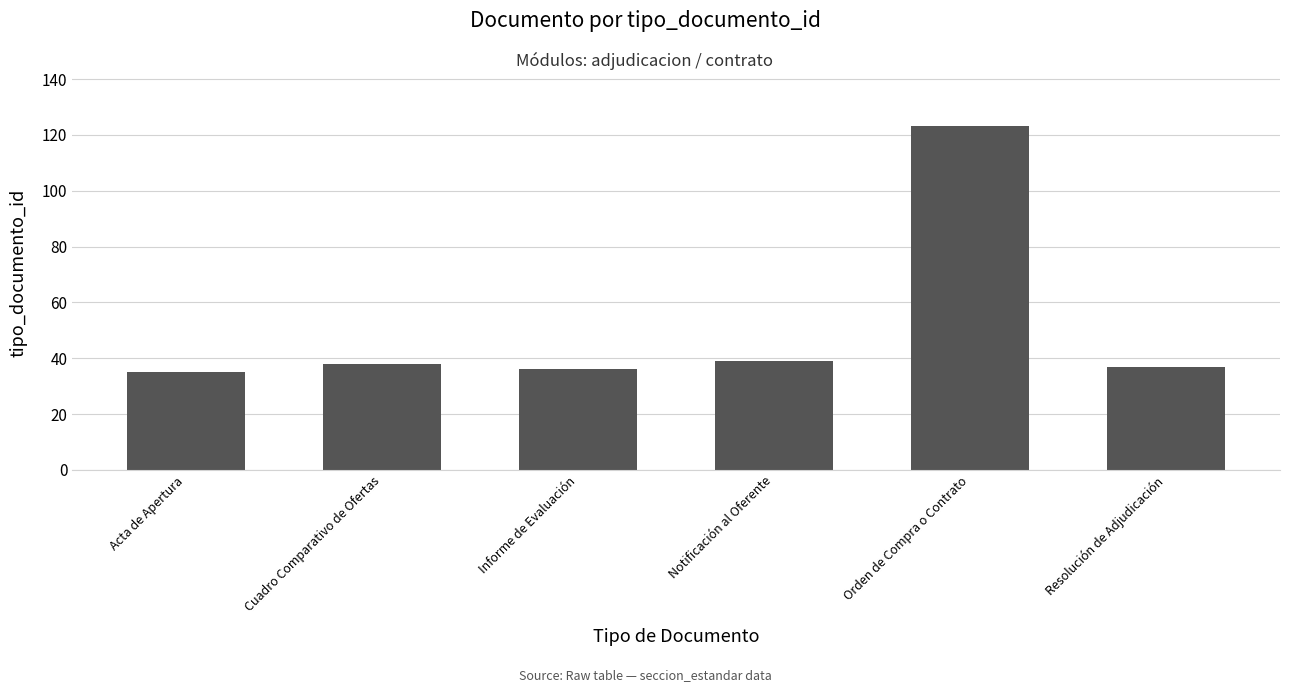

Reading right to left, transcribe all the data shown in this chart.

Resolución de Adjudicación=37	Orden de Compra o Contrato=123	Notificación al Oferente=39	Informe de Evaluación=36	Cuadro Comparativo de Ofertas=38	Acta de Apertura=35